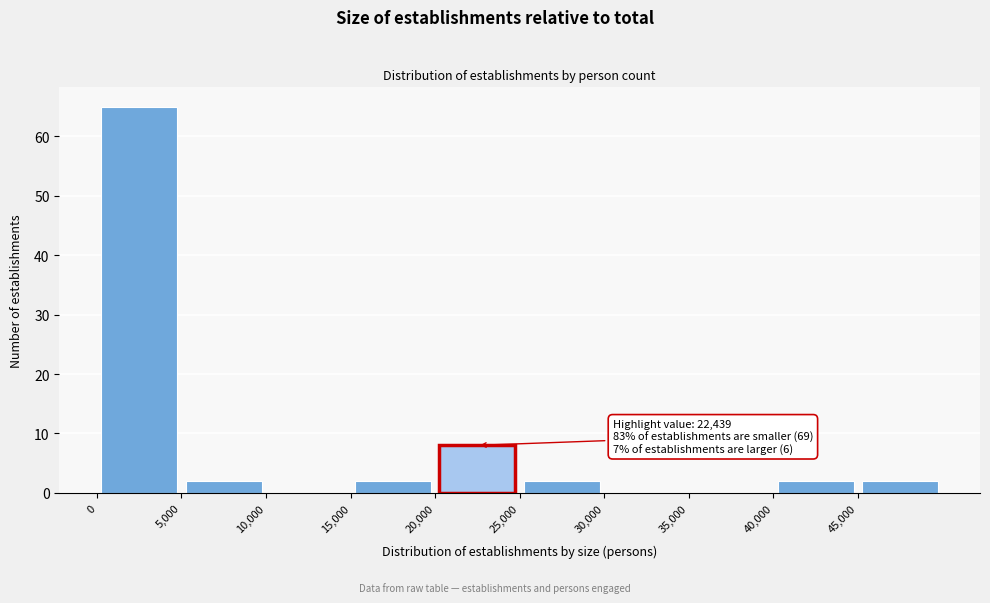

Over which range of the x-axis is the bar tallest?

0 to 5000